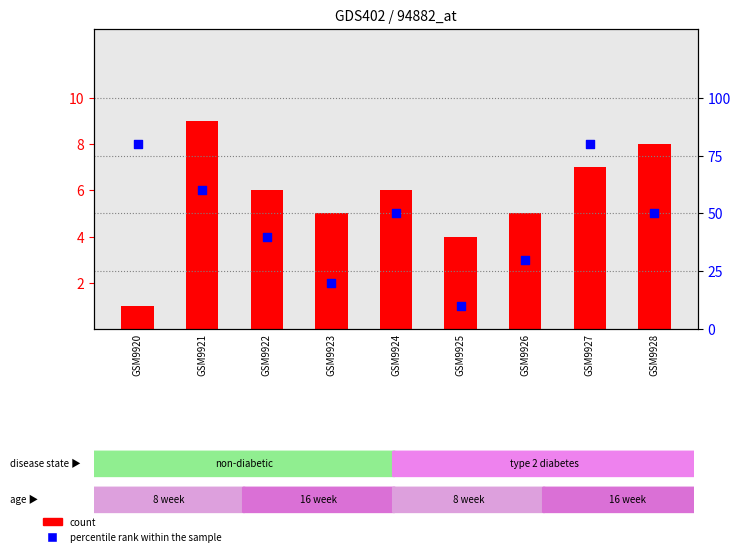

What are all the series names shown in the legend?

count, percentile rank within the sample